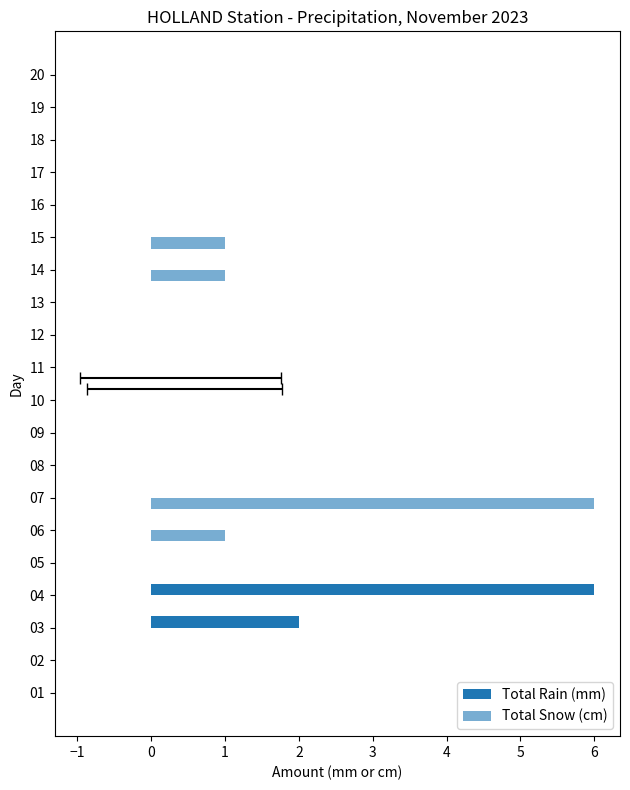

Count the number of data series in this chart.

2